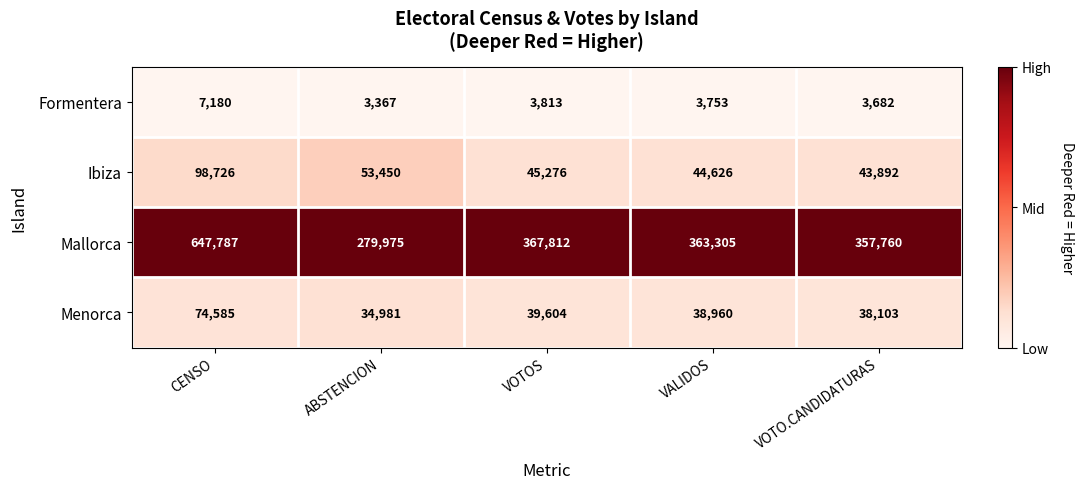

Which series has the largest range (max minus min)?

Mallorca